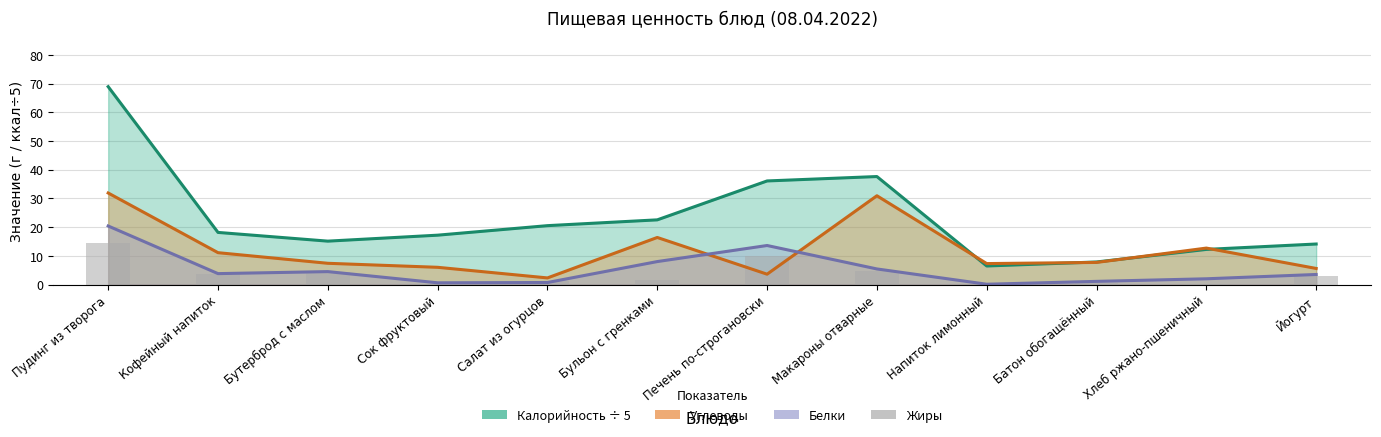

Reading right to left, extract all data points from this chart.

Калорийность ÷ 5: 14.1	12.2	7.9	6.5	37.6	36.1	22.5	20.5	17.2	15.1	18.2	69.0
Углеводы: 5.6	12.7	7.7	7.3	30.9	3.6	16.4	2.3	6.0	7.4	11.1	31.9
Белки: 3.5	2.0	1.1	0.1	5.4	13.6	8.0	0.7	0.6	4.5	3.8	20.4
Жиры: 3.1	0.3	0.4	0.0	4.7	9.9	1.6	1.1	0.2	4.5	3.5	14.6